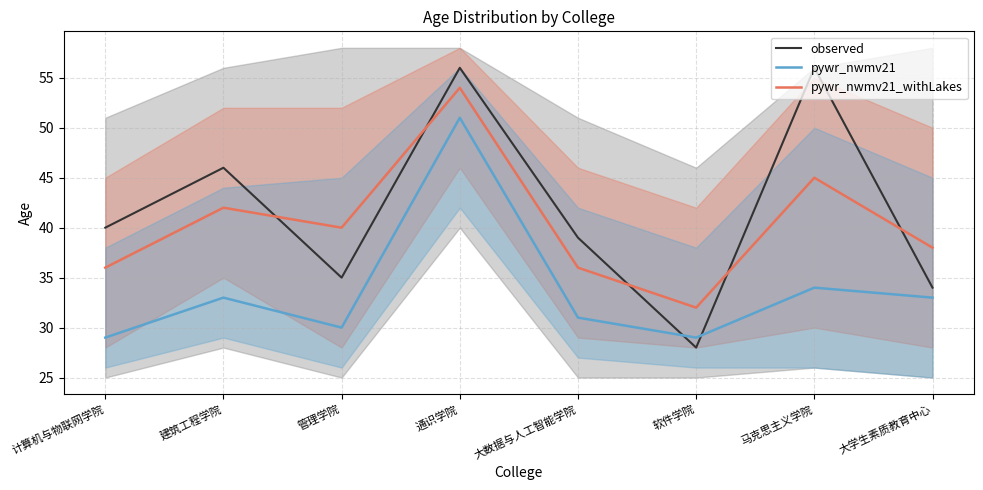

Between which two adjacent categories do pywr_nwmv21 and observed first intersect?

大数据与人工智能学院 and 软件学院